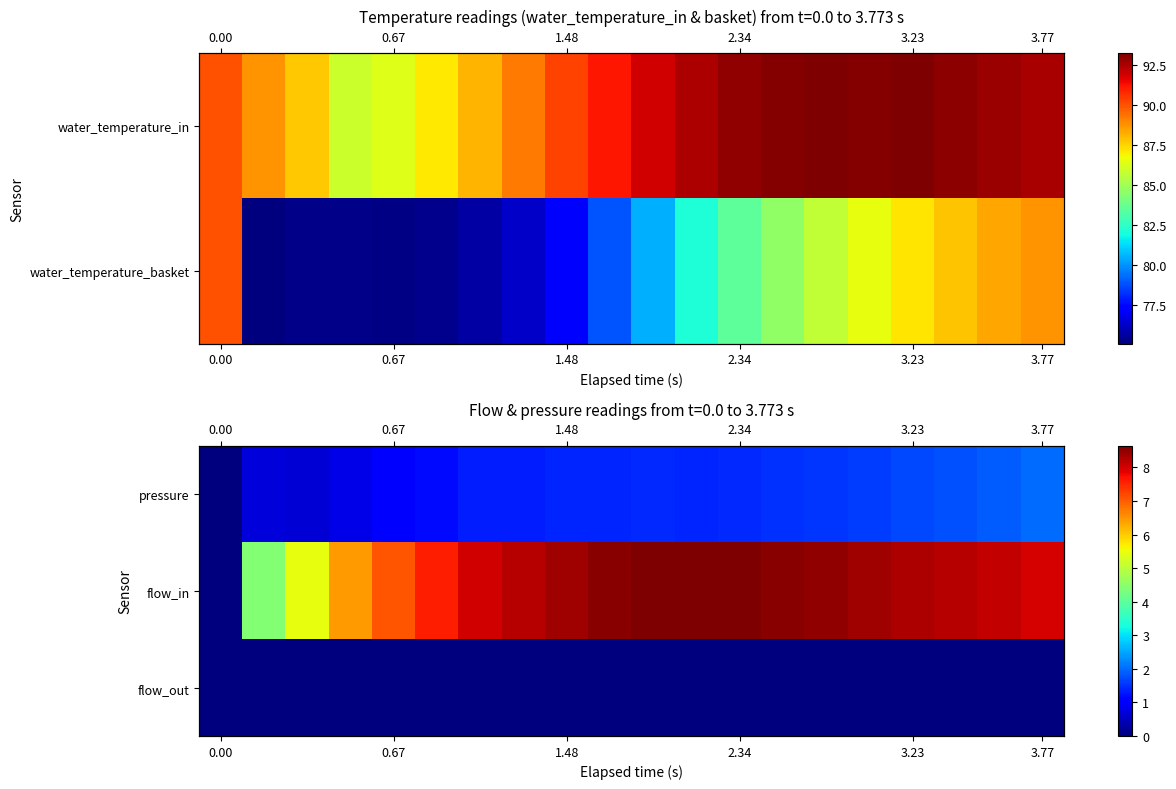

How many positive values does the flow_in series have?

19